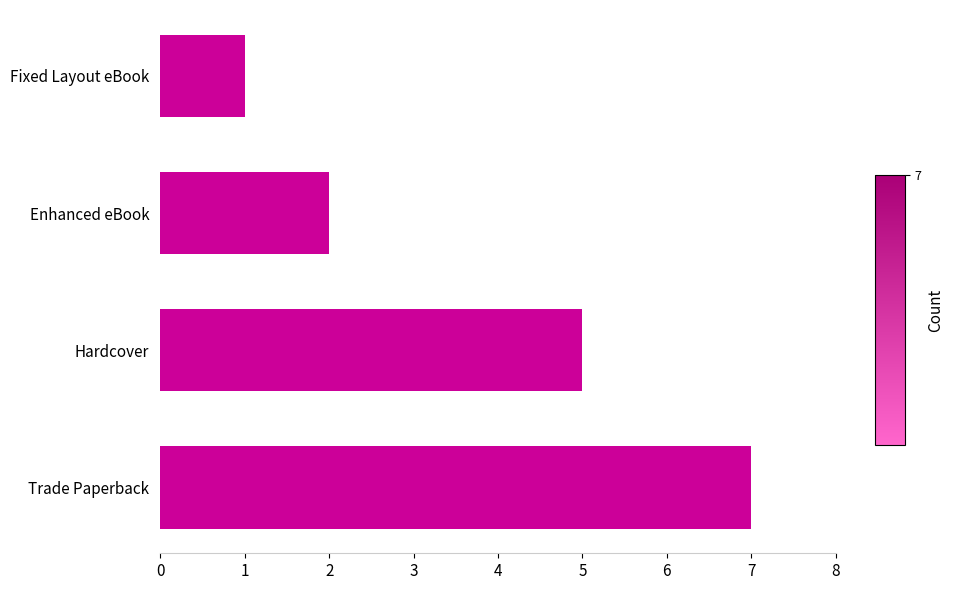

What is the maximum value shown in the chart?

7